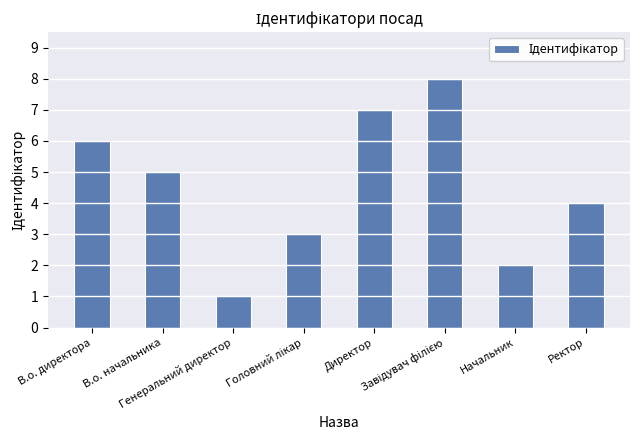

How many series are shown in this chart?

1